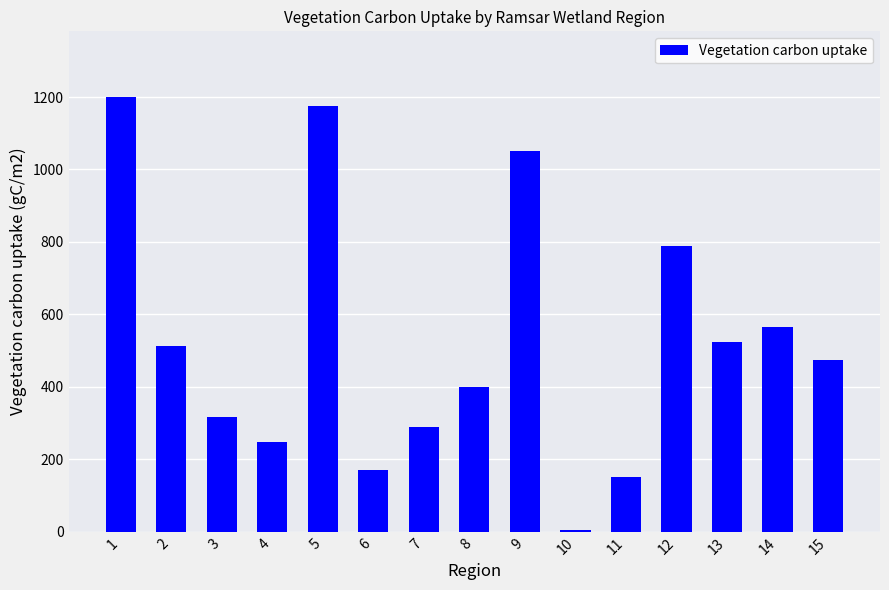

Reading left to right, what are all the values shown in this chart?

1201.1	513.5	317.1	247.9	1176.3	171.7	290.2	399.1	1050.1	4.2	149.8	788.2	524.0	564.5	473.3